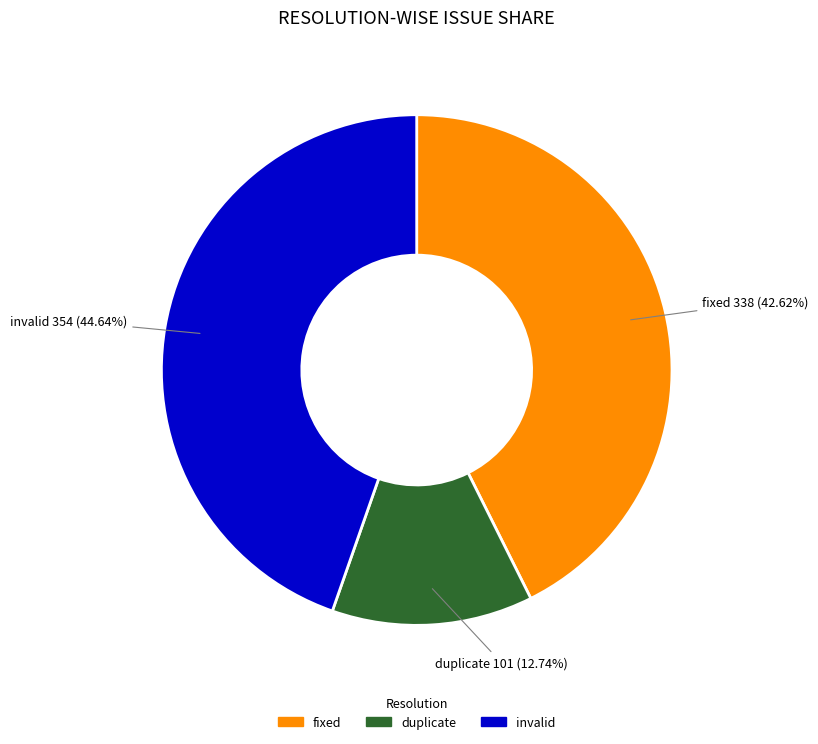

Rank the categories by value from highest to lowest.

invalid, fixed, duplicate